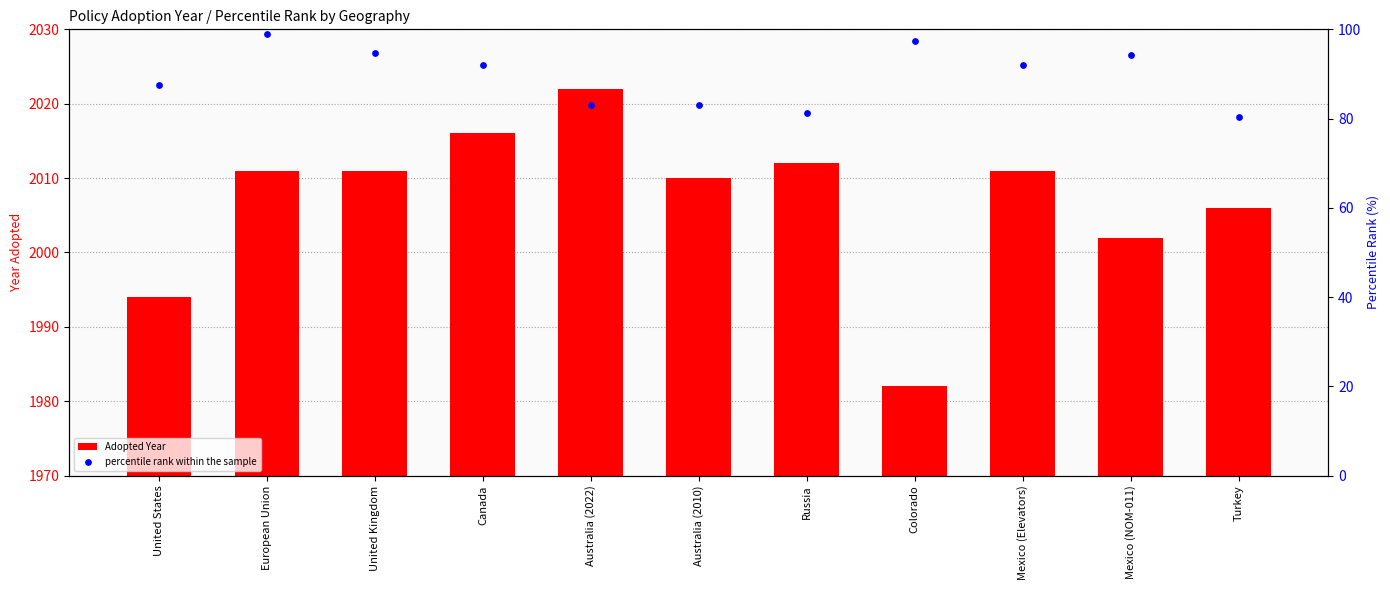

What are all the series names shown in the legend?

Adopted Year, percentile rank within the sample